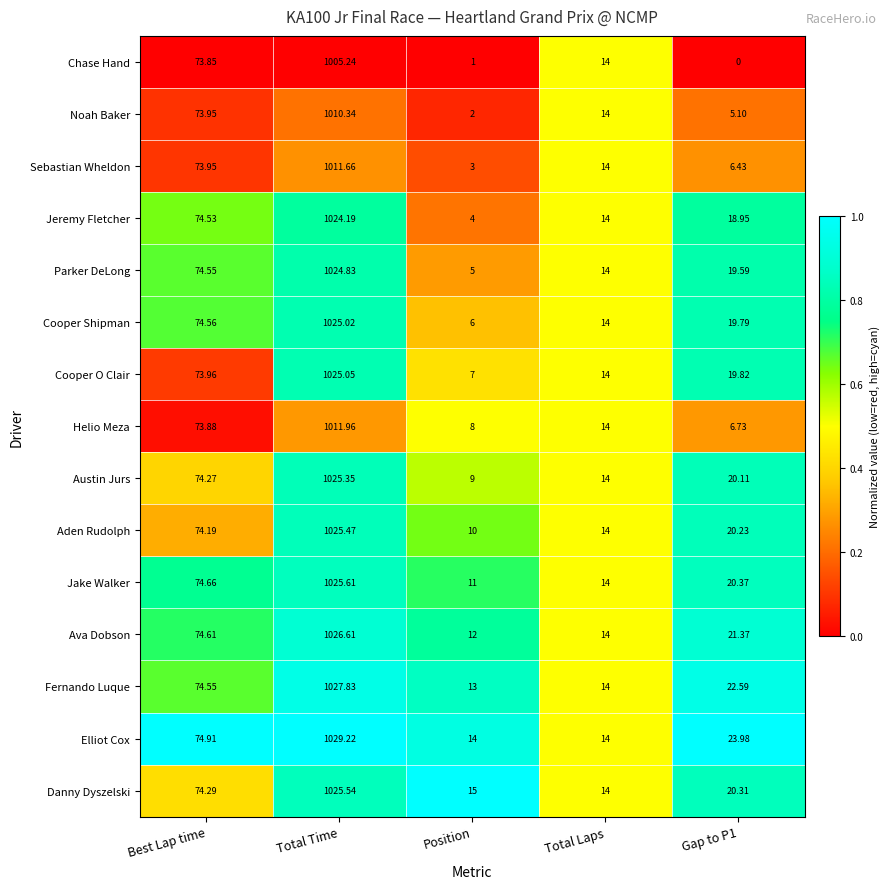

Where is Jeremy Fletcher nearest to the value 514?

Best Lap time